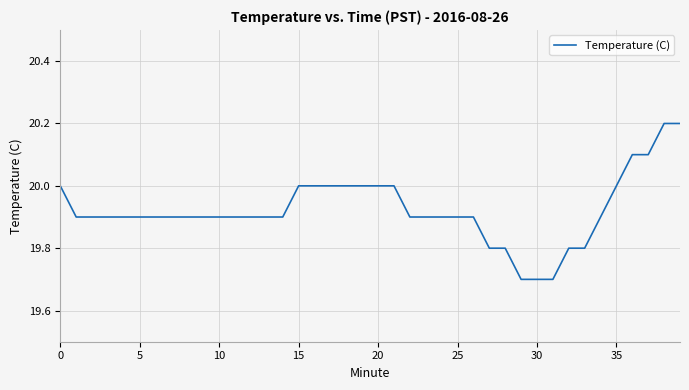

What is the average value?

19.9